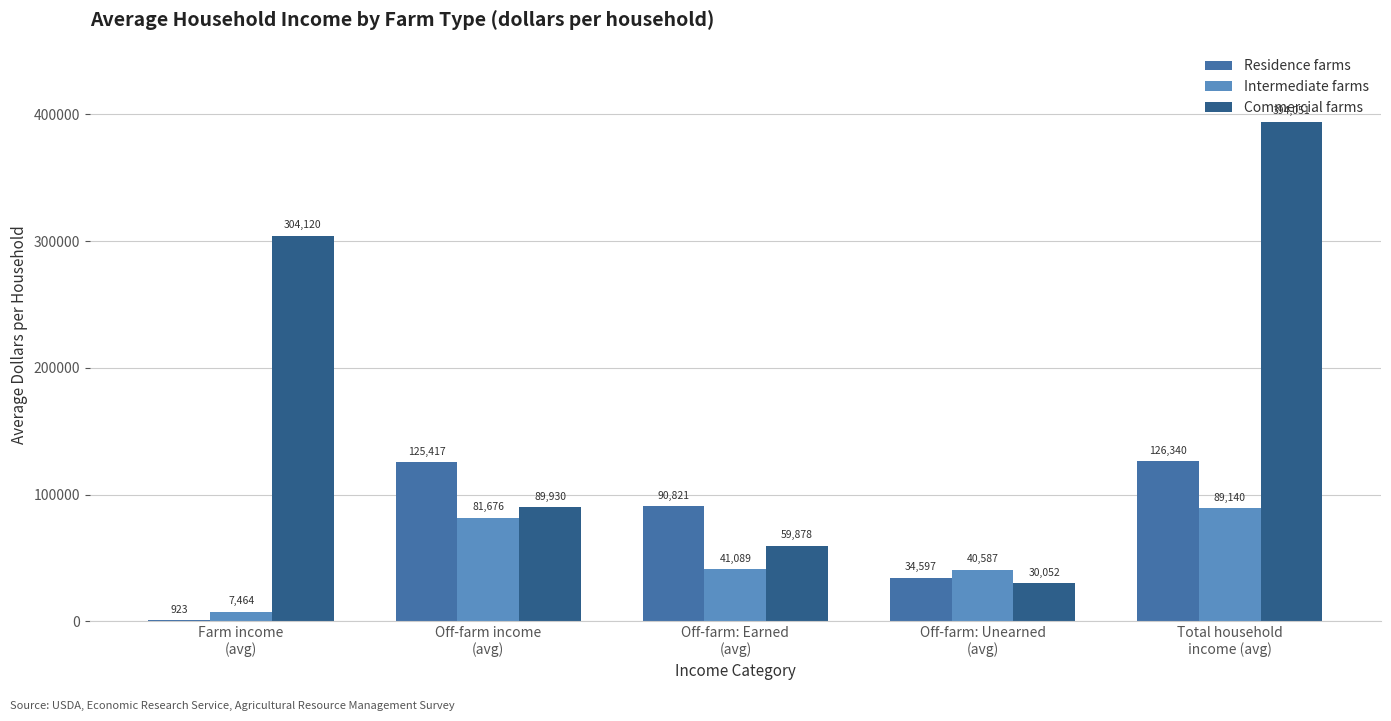

At which category is the sum across all series the highest?

Total household
income (avg)